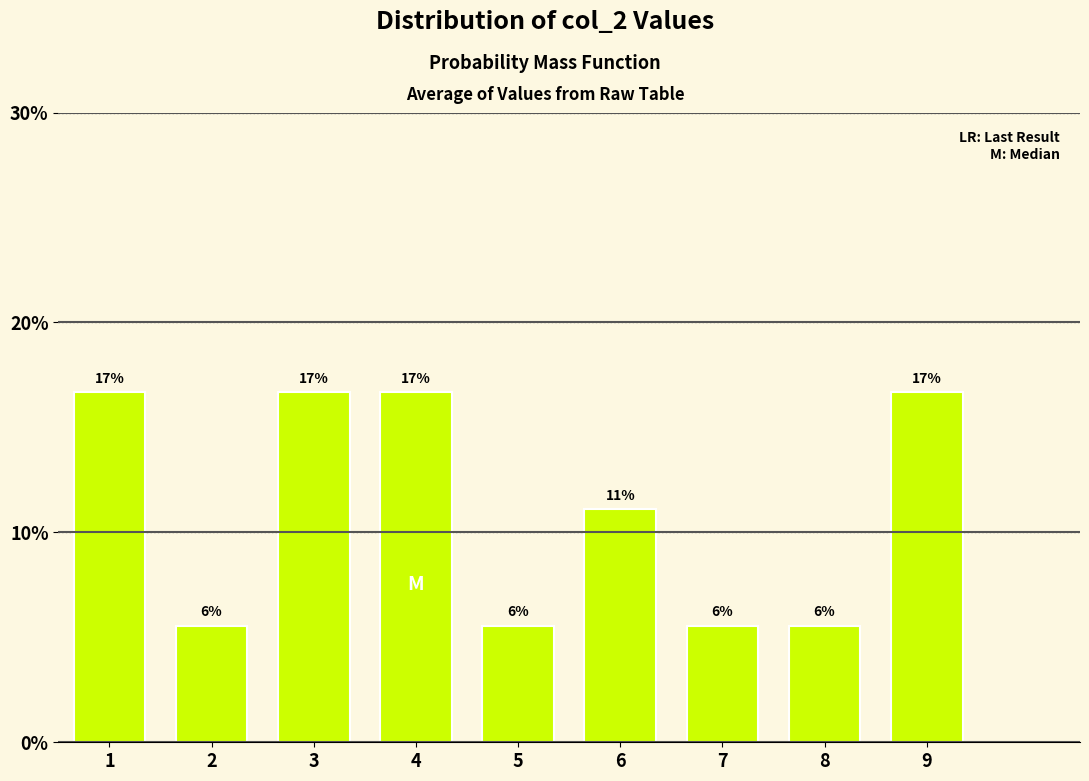

How many bars are there in total?

9